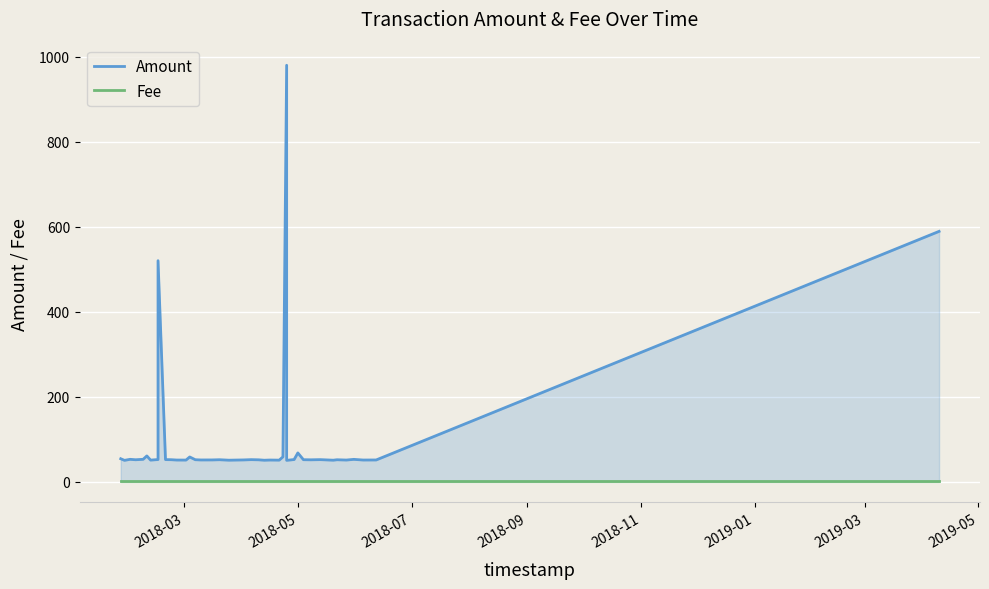

True or false: Amount has more than 2 interior local peaks.

True